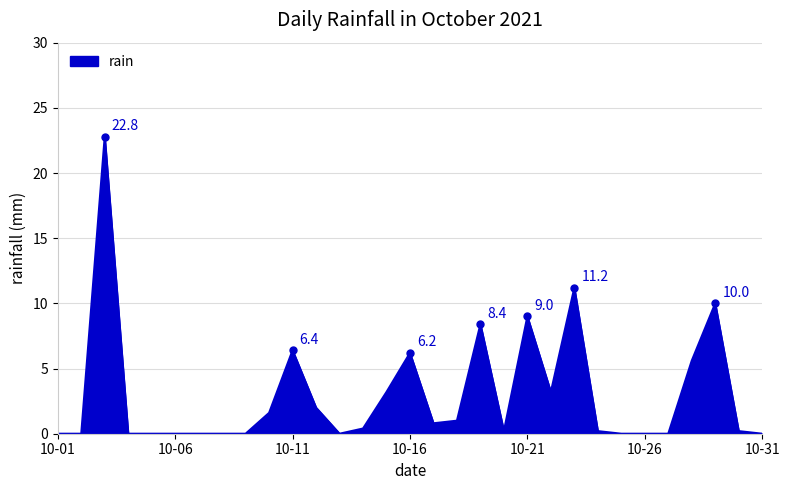

What is the greatest value displayed?

22.8